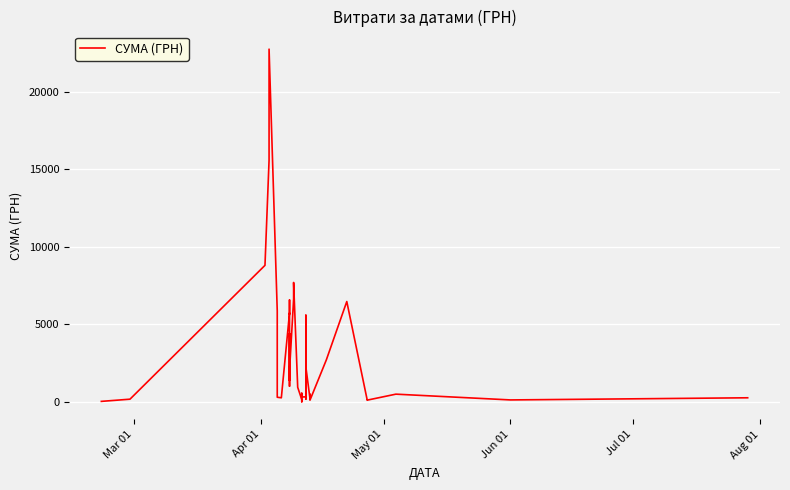

How many interior local valleys (lower than both neighbors) does the data have?

11